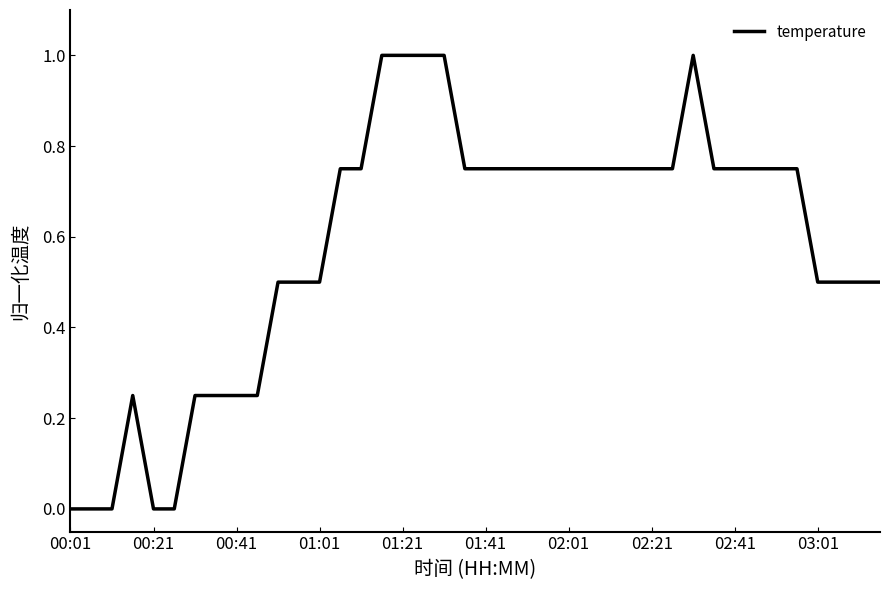

What is the difference between the maximum and minimum values?

1.0